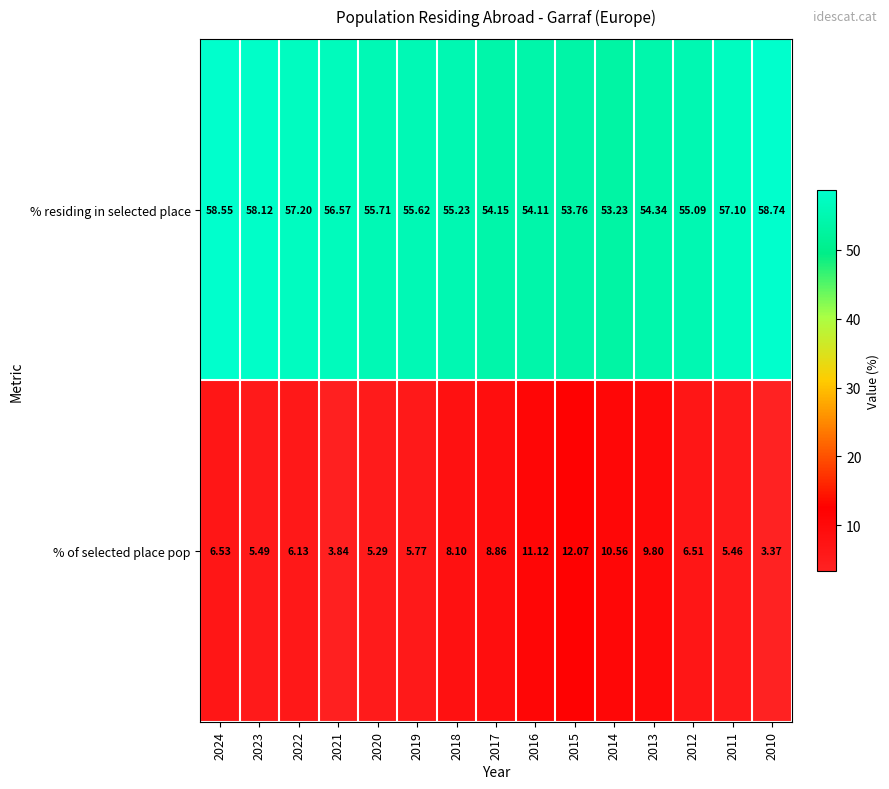

Which series has the largest range (max minus min)?

% of selected place pop